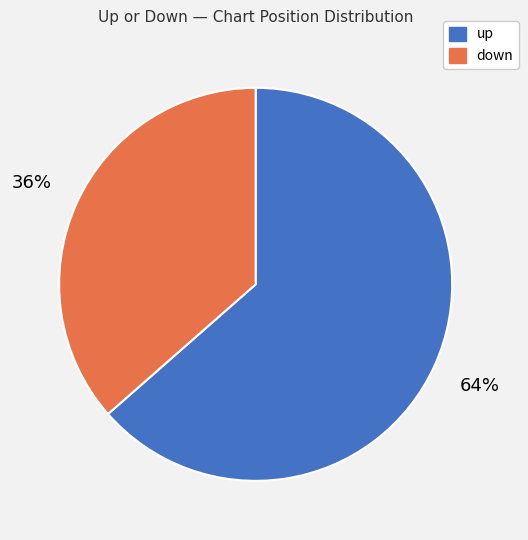

To the nearest percent, what is the average slice percentage?

50%